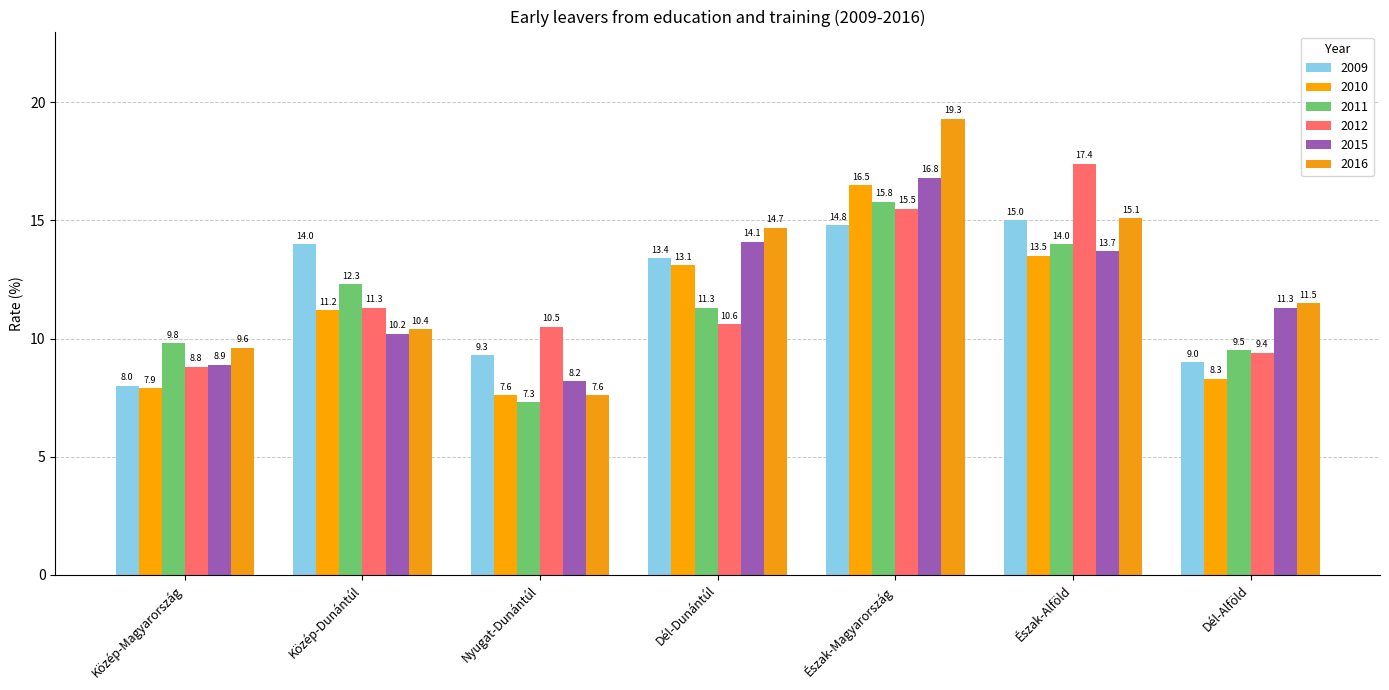

Are the bars grouped side by side (vs. stacked)?

Yes